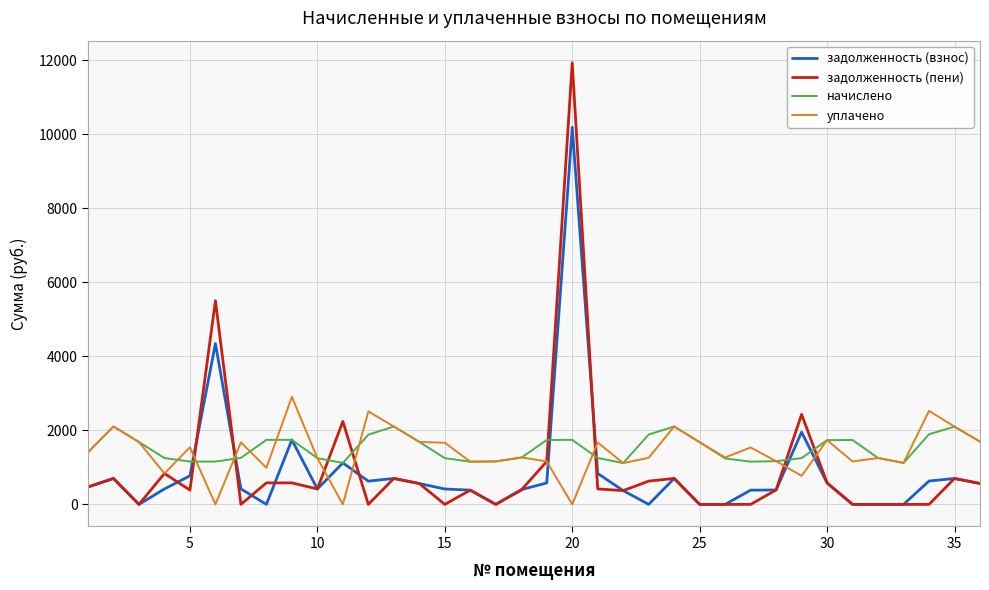

At how many categories does at least one series exceed 10056?

1